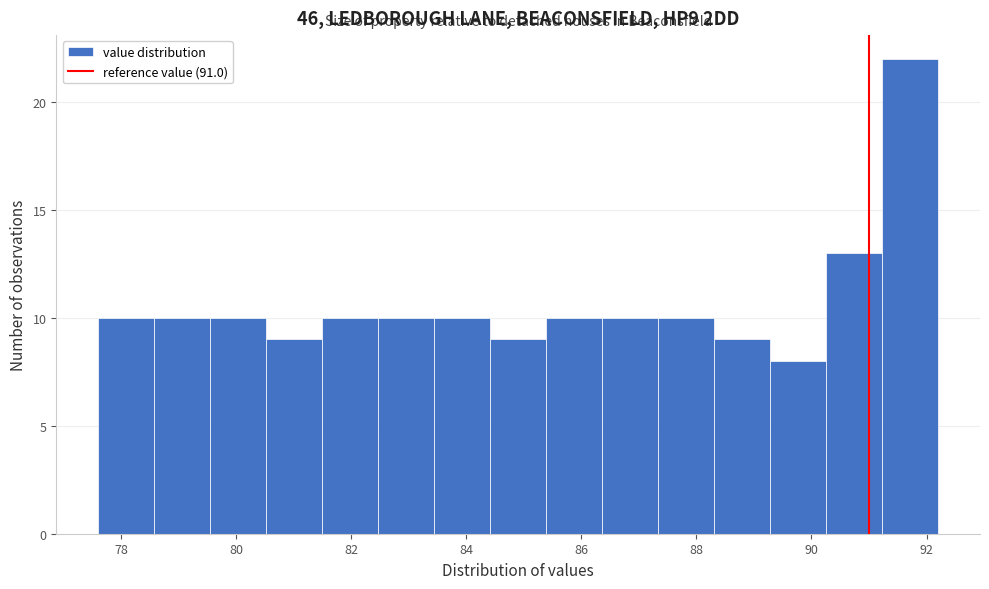

Reading left to right, transcribe this chart: for each bar, give the range it covers on the x-axis and its height. Neither the bar edges nor the heights are printed on the chart, so give them approximately, as read against the axes.

77.6 to 78.6: 10
78.6 to 79.6: 10
79.6 to 80.6: 10
80.6 to 81.4: 9
81.4 to 82.4: 10
82.4 to 83.4: 10
83.4 to 84.4: 10
84.4 to 85.4: 9
85.4 to 86.4: 10
86.4 to 87.4: 10
87.4 to 88.4: 10
88.4 to 89.2: 9
89.2 to 90.2: 8
90.2 to 91.2: 13
91.2 to 92.2: 22